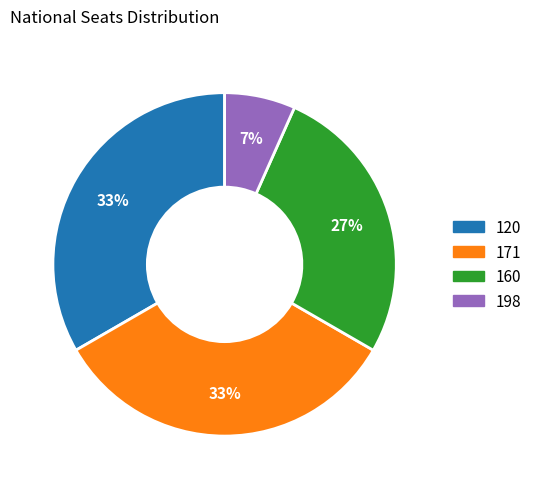

Combined, do 171 and 120 account for over 50%?

Yes